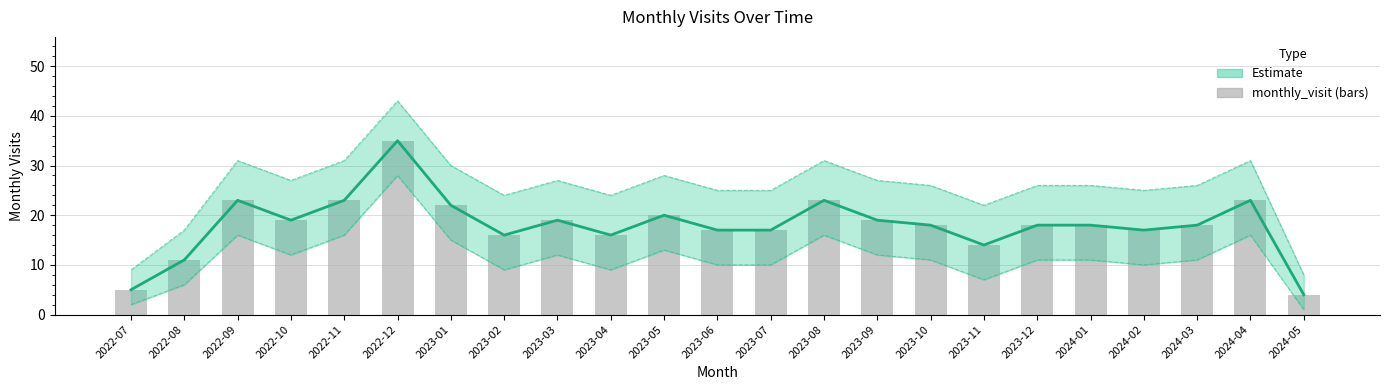

Between 2022-11 and 2023-01, which series saw the biggest shift?

monthly_visit